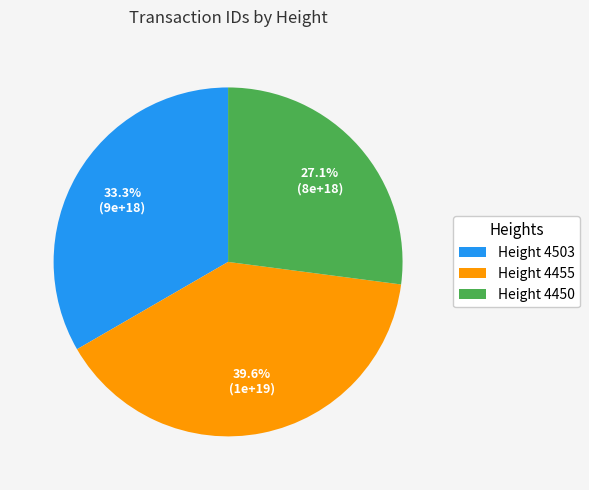

Which category has the smallest portion of the pie?

Height 4450